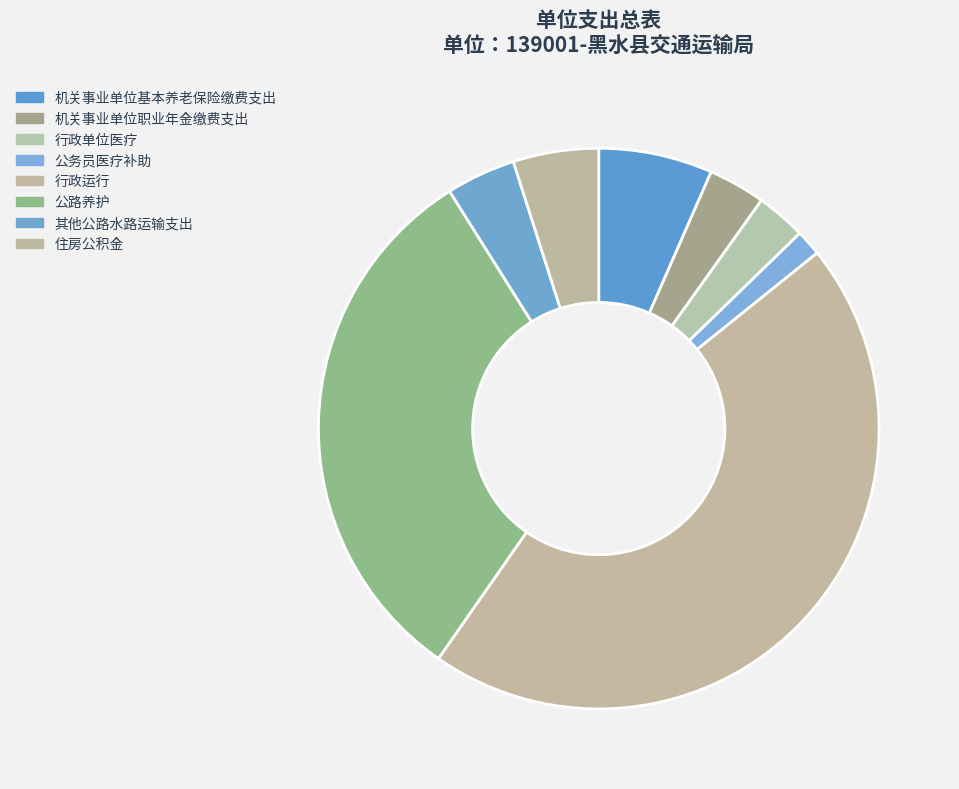

How many segments does this pie chart have?

8